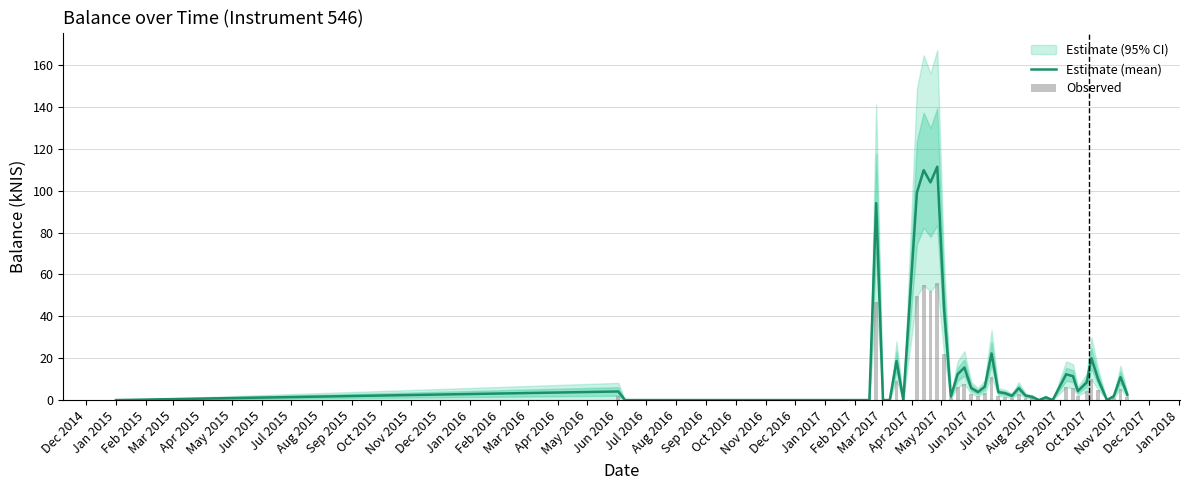

How many bars are there in total?

40